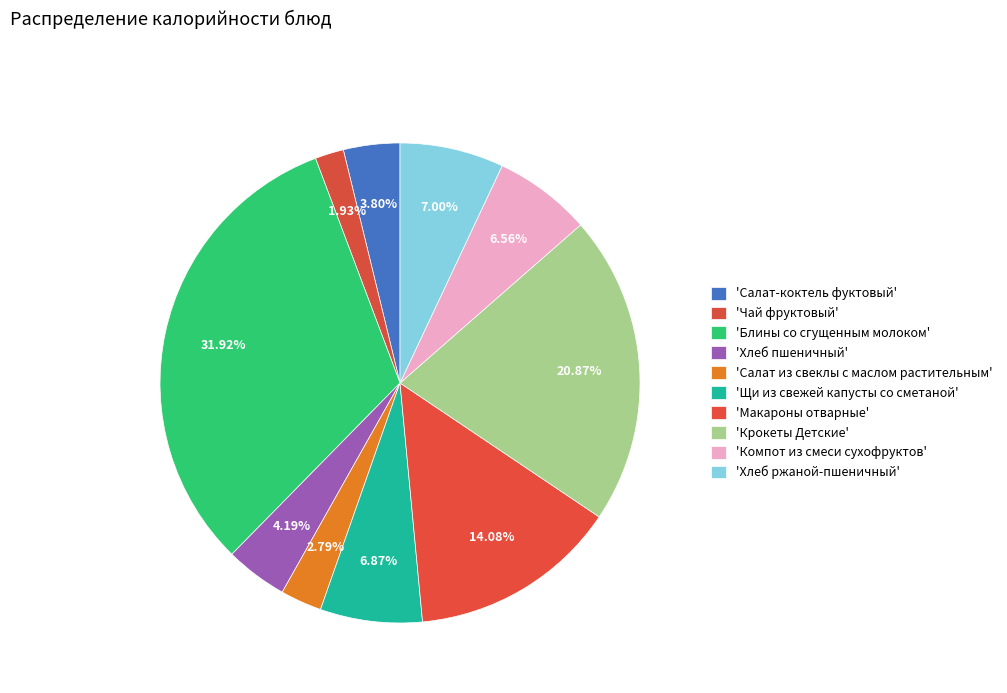

How many segments does this pie chart have?

10